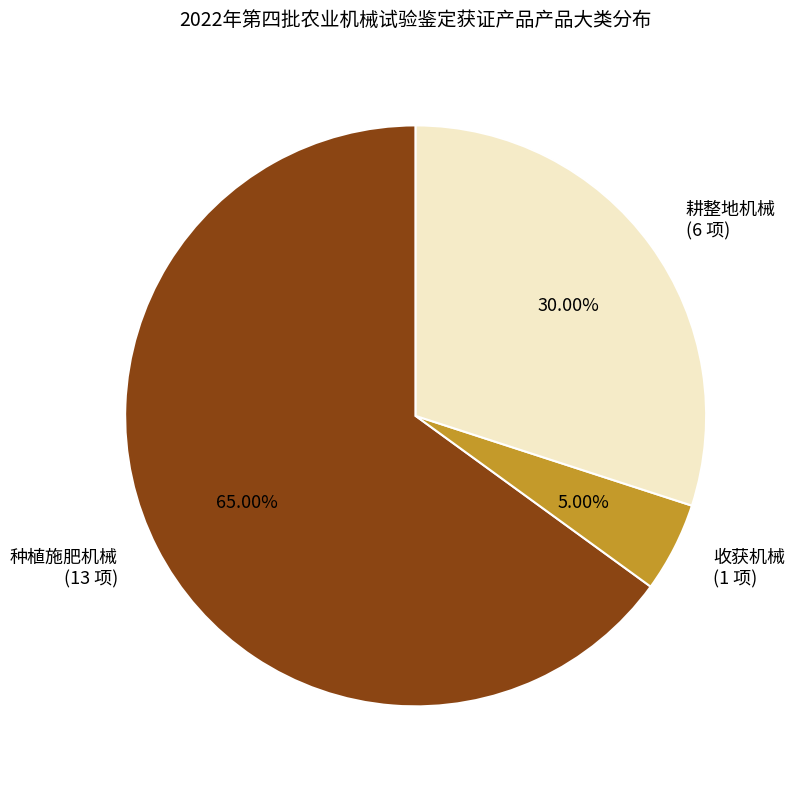

The 收获机械 slice represents 5% of the pie. True or false?

True